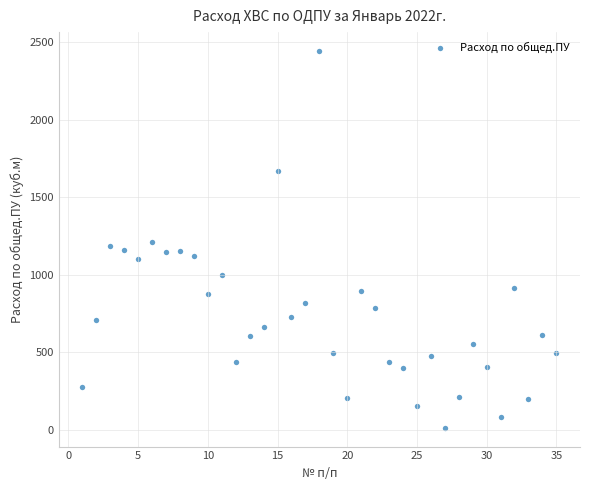

What is the range of Y values (max minus min)?

2432.3